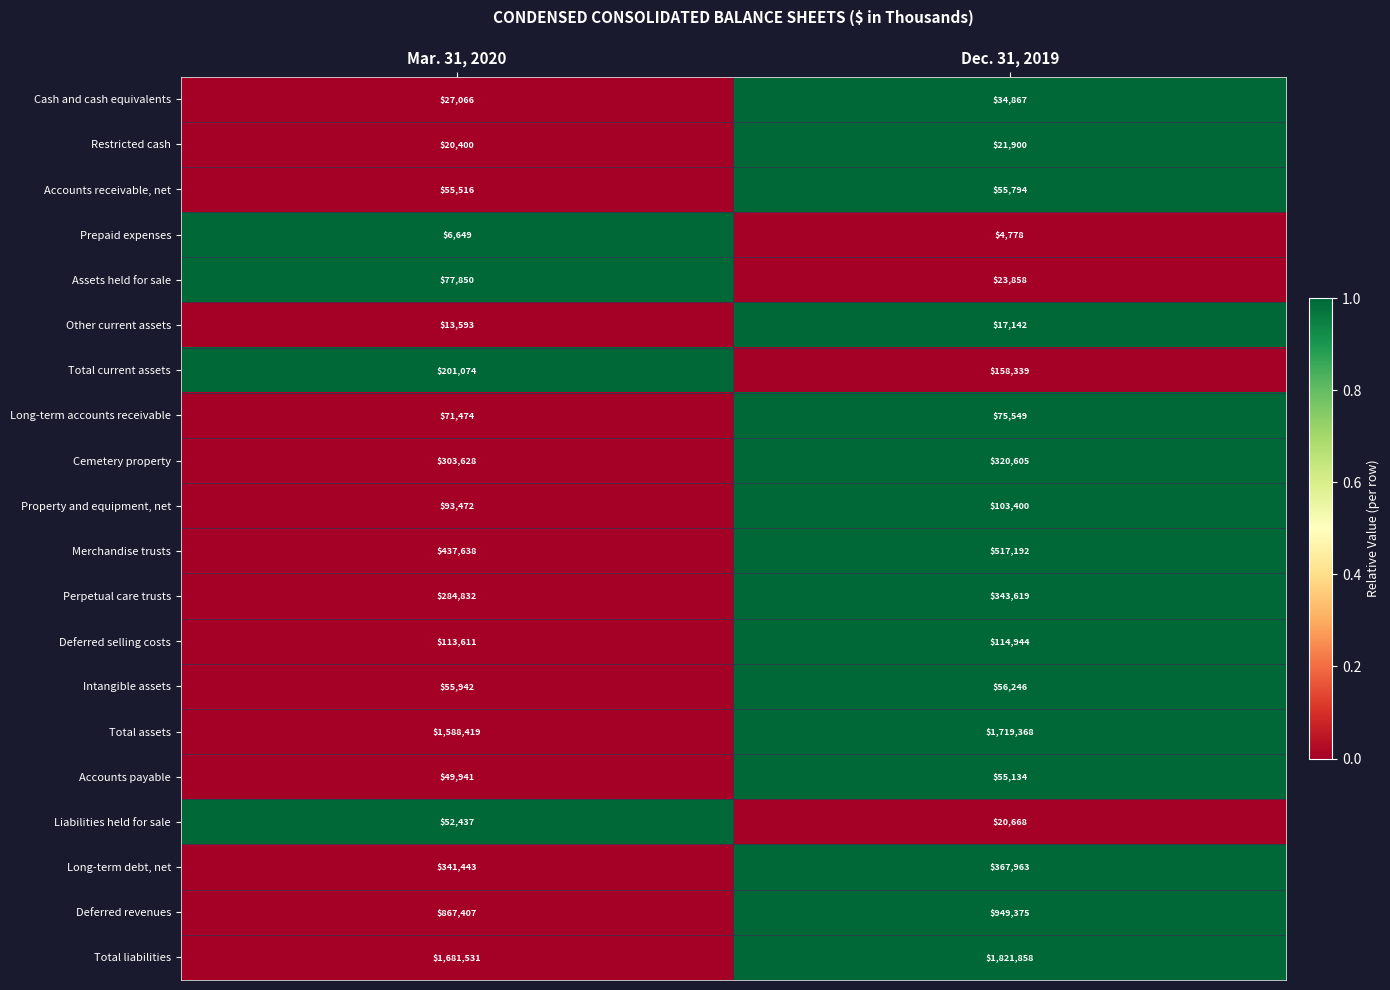

Between Mar. 31, 2020 and Dec. 31, 2019, which series saw the biggest shift?

Total liabilities